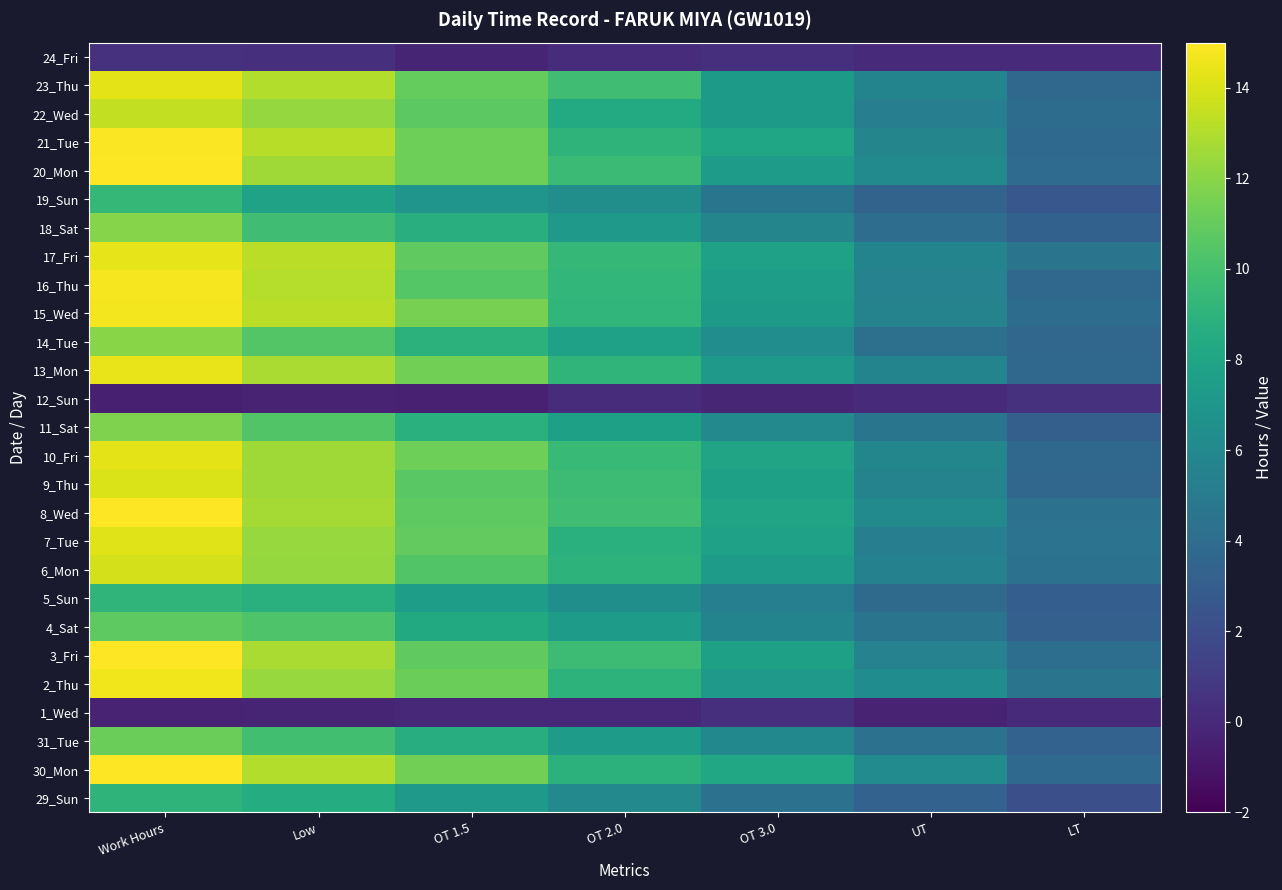

What is the total value across all series at LT?

89.5